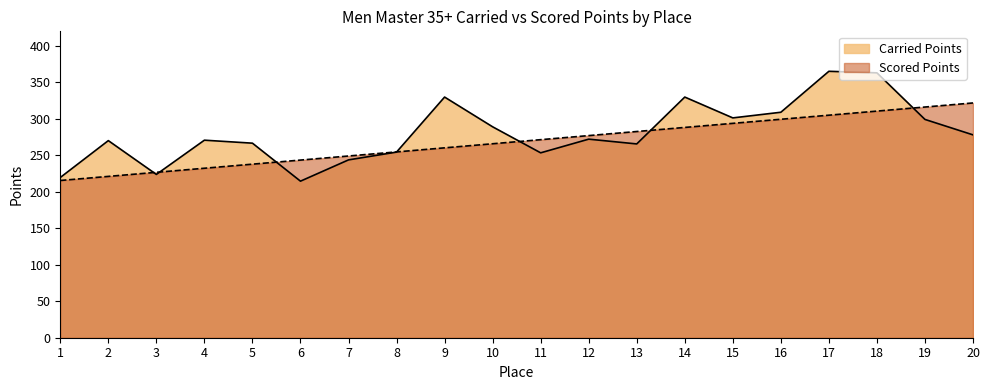

At which label is Carried Points closest to 290?

10